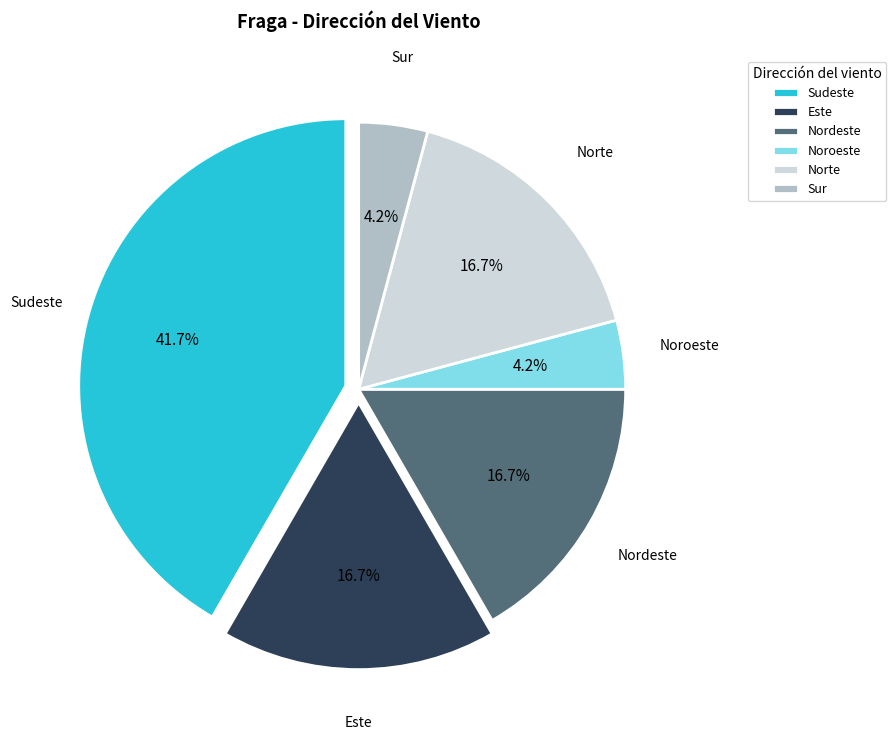

Which slice is the largest?

Sudeste